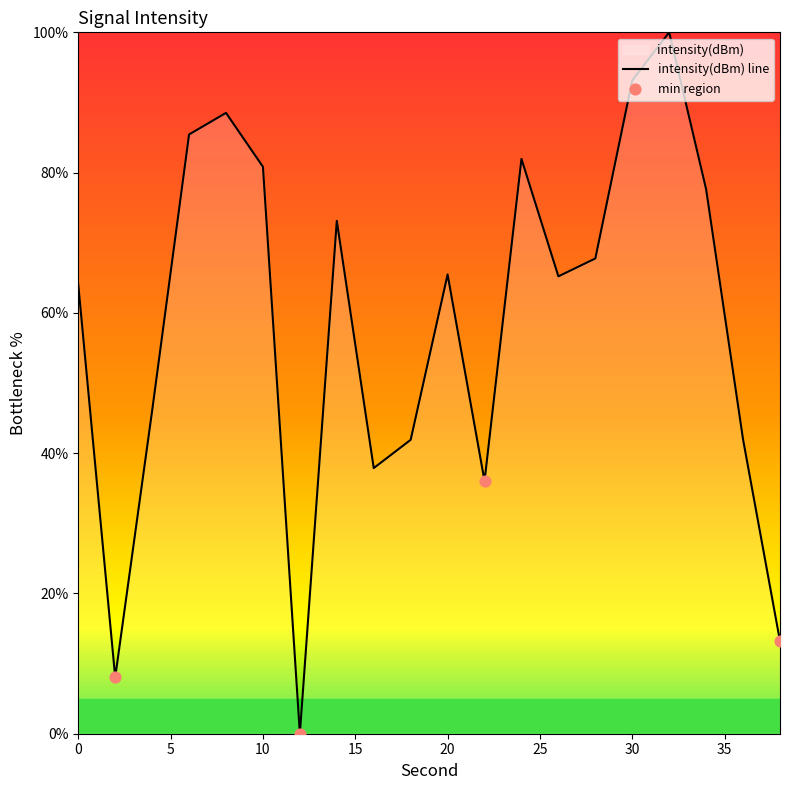

Between 32 and 0, which is larger?

32